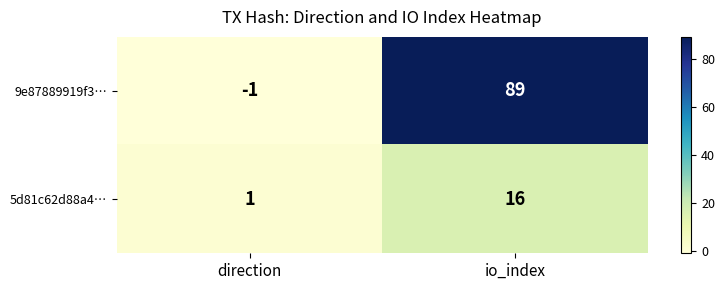

Where is 9e87889919f3… nearest to the value 44?

direction